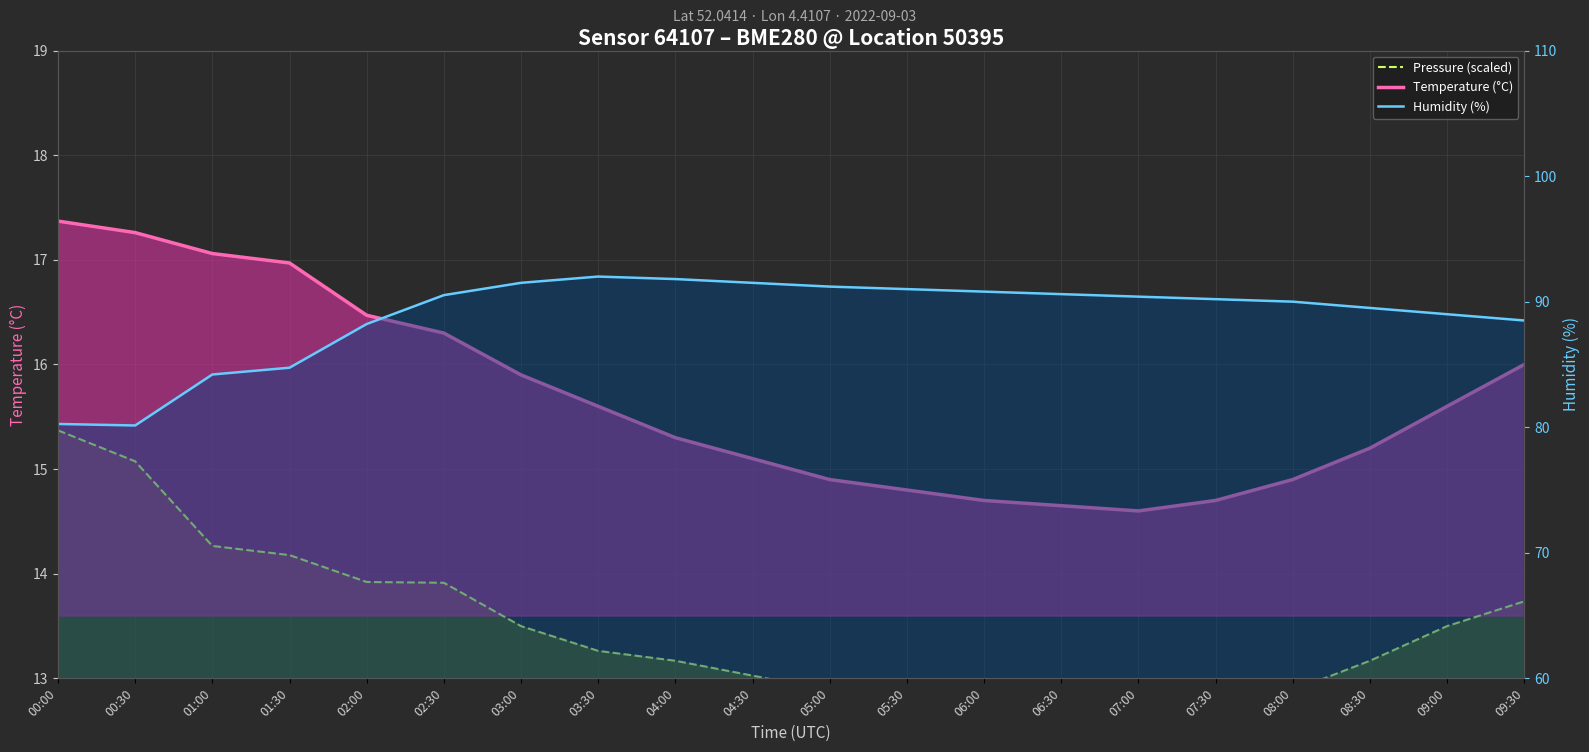

At 02:00, list the series in order from smallest to largest.

Pressure (scaled), Temperature (°C), Humidity (%)